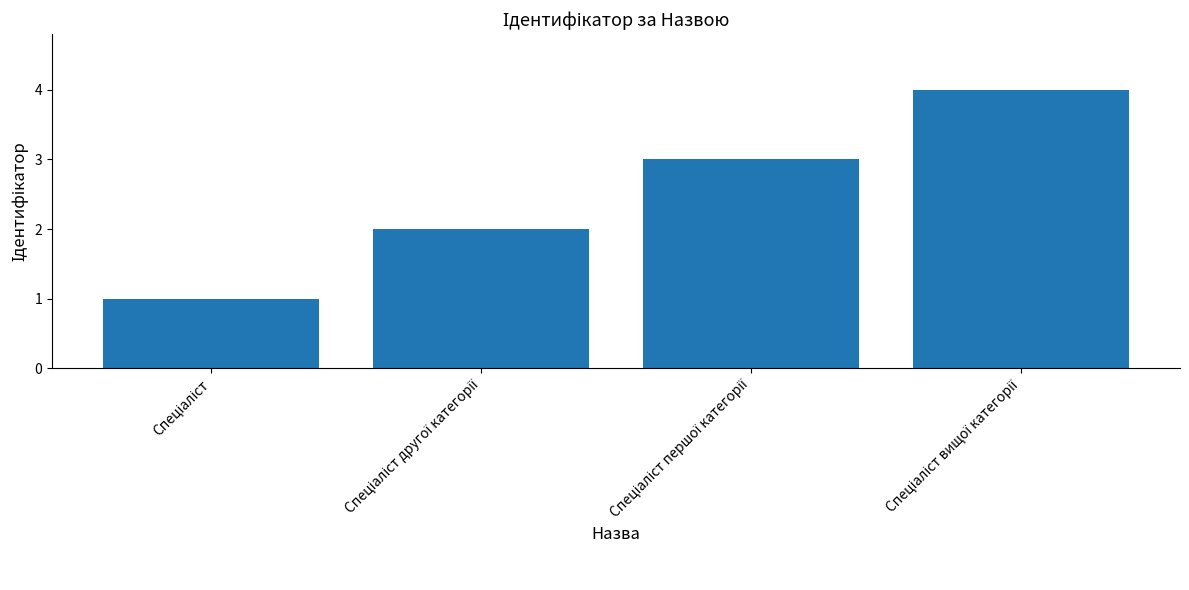

How many data points does each series have?

4